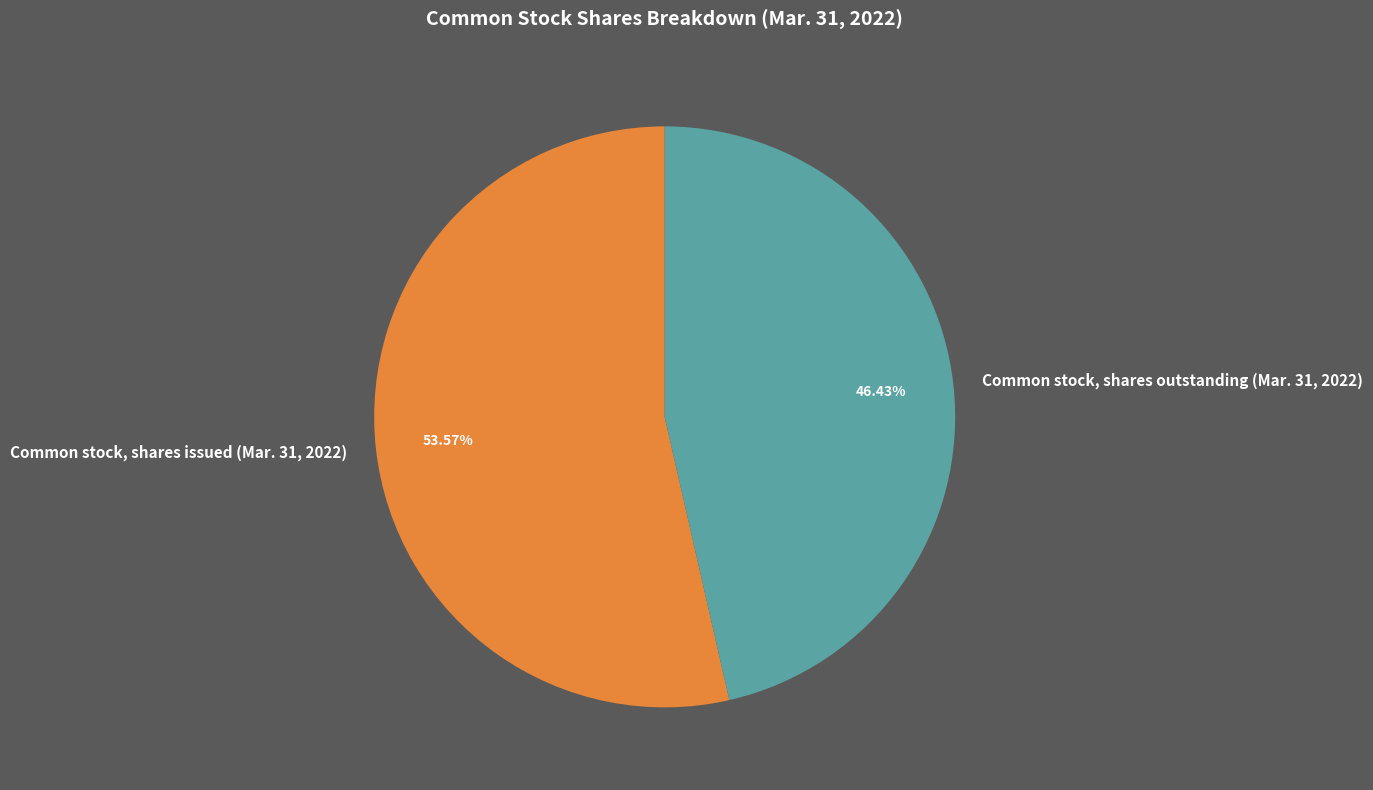

Which category has the smallest portion of the pie?

Common stock, shares outstanding (Mar. 31, 2022)